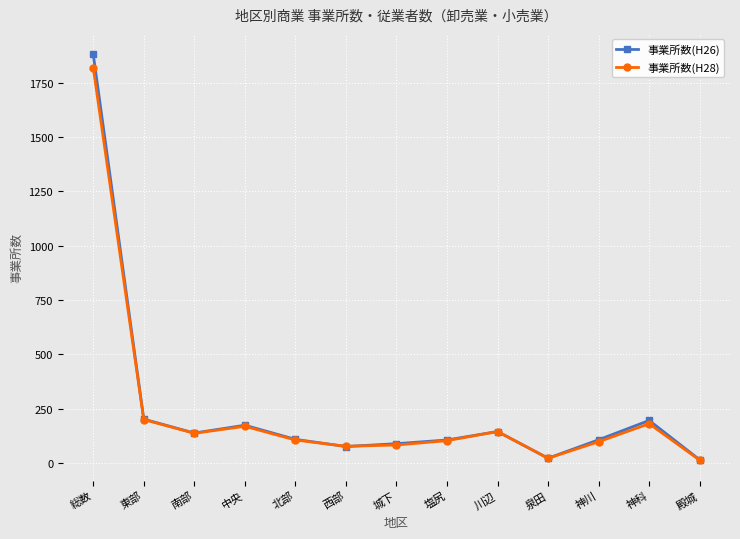

Is it true that 事業所数(H26) equals 343 at 東部?

False